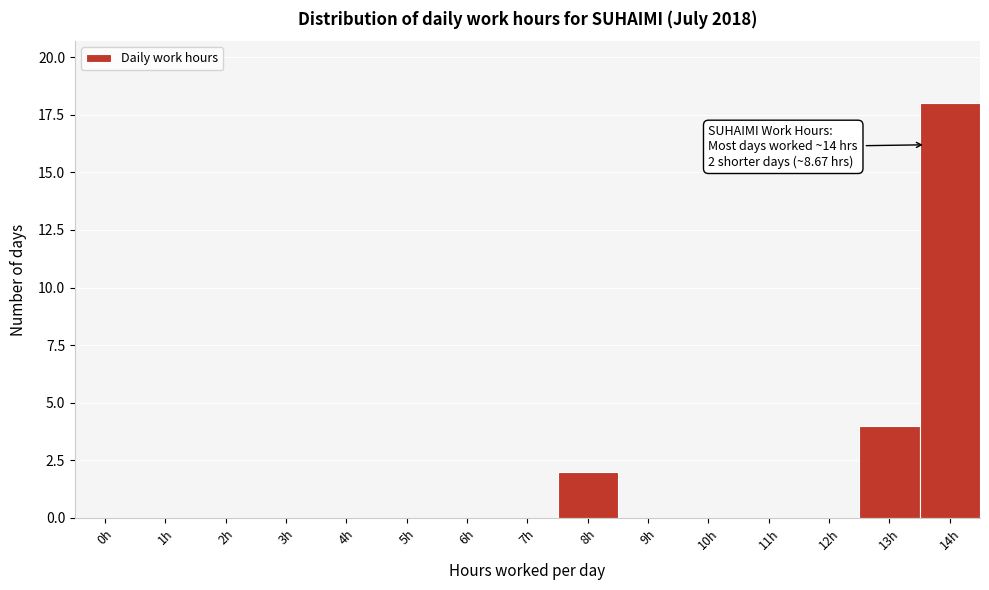

Reading left to right, transcribe all the data shown in this chart.

0h=0	1h=0	2h=0	3h=0	4h=0	5h=0	6h=0	7h=0	8h=2	9h=0	10h=0	11h=0	12h=0	13h=4	14h=18